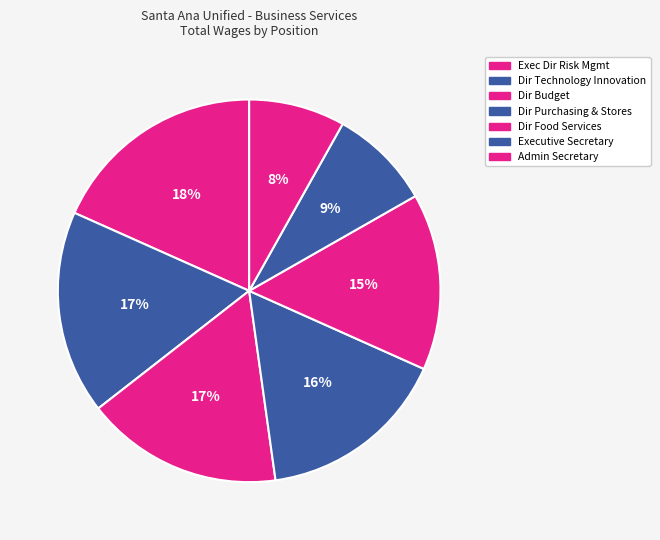

Count the number of slices in the pie.

7